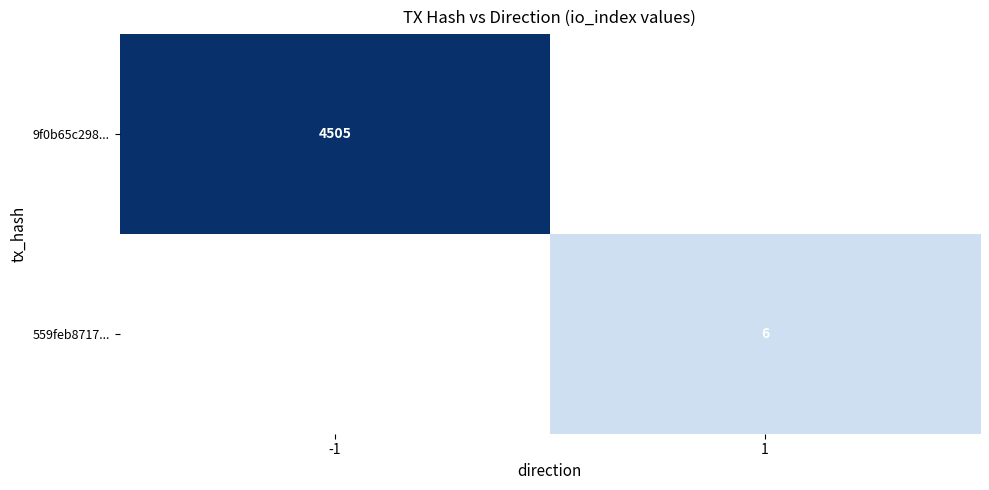

The value of 559feb8717... at 1 is 6. True or false?

True